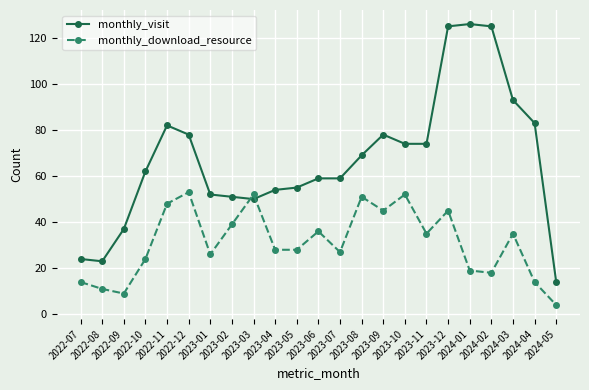

Rank the series by their maximum value, from highest to lowest.

monthly_visit, monthly_download_resource